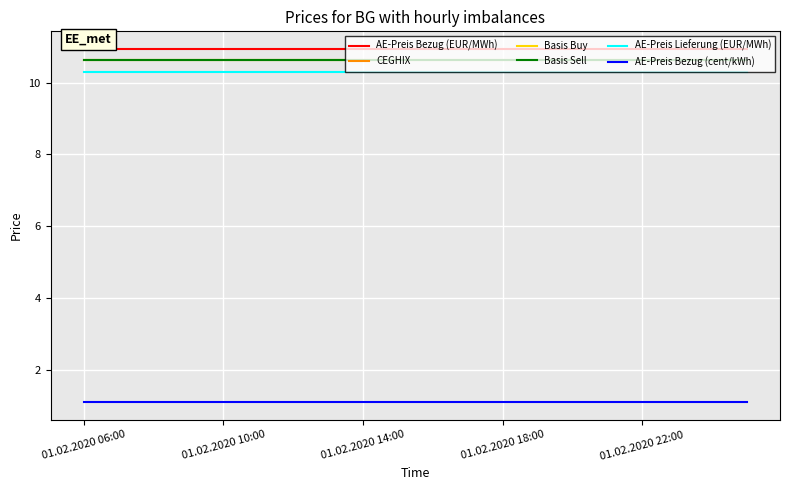

Which series has the largest total across all categories?

AE-Preis Bezug (EUR/MWh)